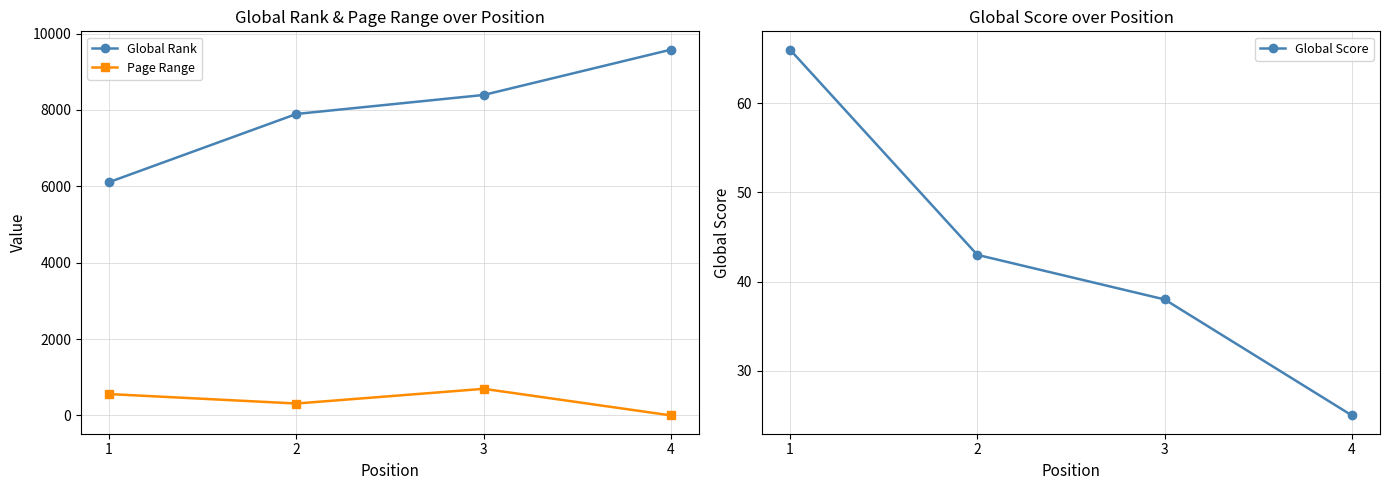

Read the Global Rank value at 2, to the nearest 10.

7900